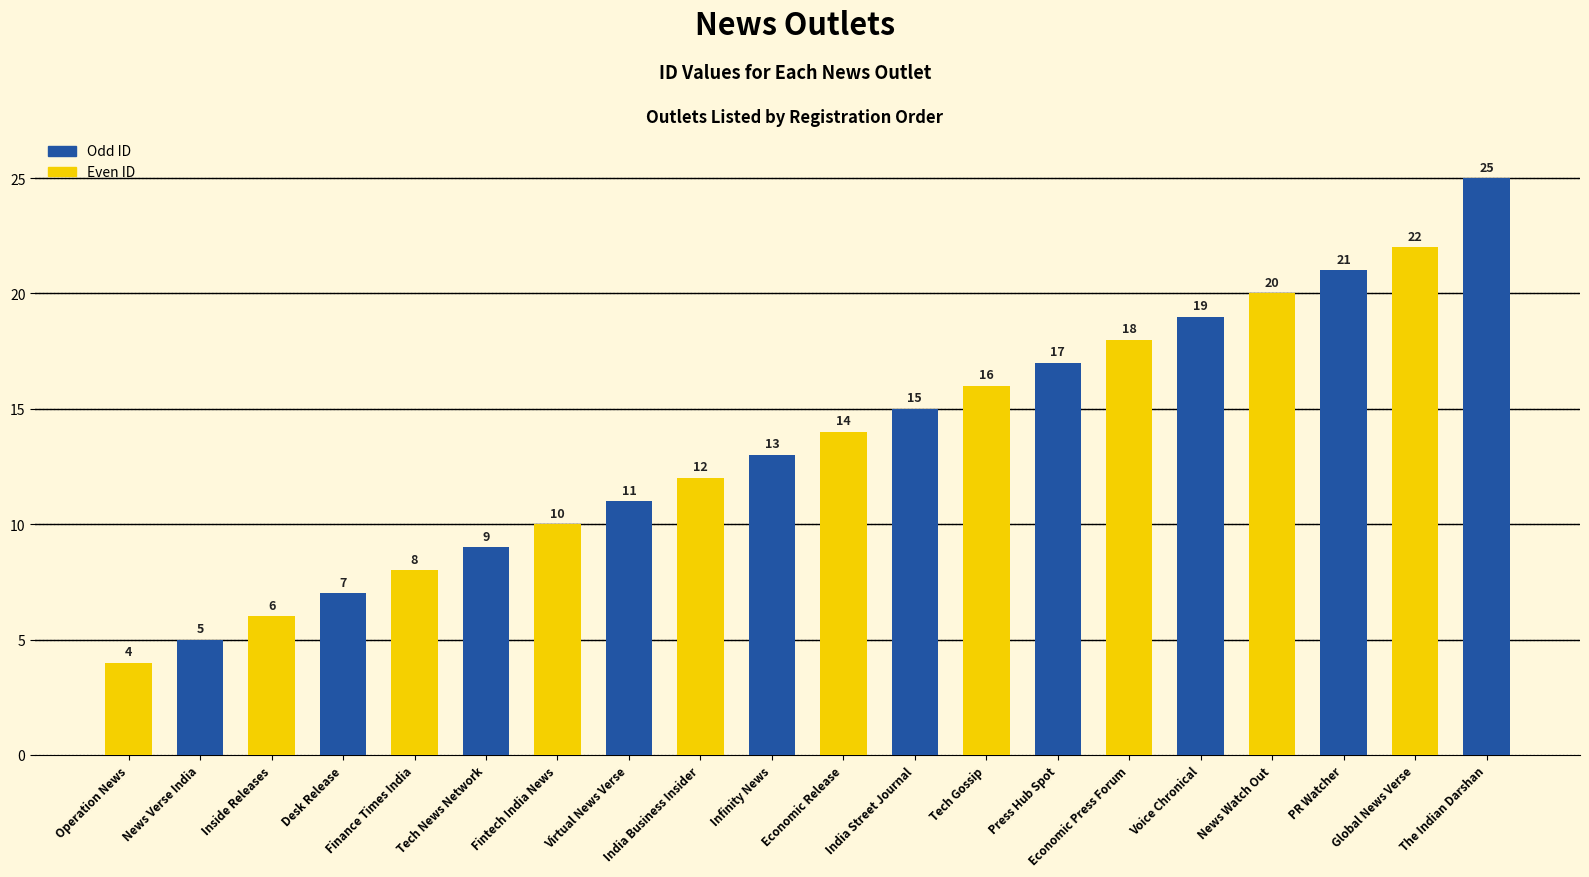

List the labels in order of value, largest first.

The Indian Darshan, Global News Verse, PR Watcher, News Watch Out, Voice Chronical, Economic Press Forum, Press Hub Spot, Tech Gossip, India Street Journal, Economic Release, Infinity News, India Business Insider, Virtual News Verse, Fintech India News, Tech News Network, Finance Times India, Desk Release, Inside Releases, News Verse India, Operation News